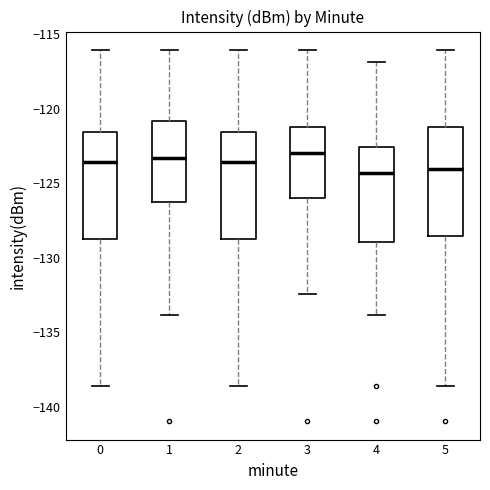

Reading left to right, transcribe this box plot: for each box, give where its median line is, the range the box spans, and where its two whiskers end, as read against the y-axis. The values are not printed on the chart, so give them approximately, as read against the axis.

0: median -123.5, box -129.0 to -121.5, whiskers -138.5 to -116.0
1: median -123.5, box -126.0 to -121.0, whiskers -134.0 to -116.0
2: median -123.5, box -129.0 to -121.5, whiskers -138.5 to -116.0
3: median -123.0, box -126.0 to -121.0, whiskers -132.5 to -116.0
4: median -124.5, box -129.0 to -122.5, whiskers -134.0 to -117.0
5: median -124.0, box -128.5 to -121.0, whiskers -138.5 to -116.0